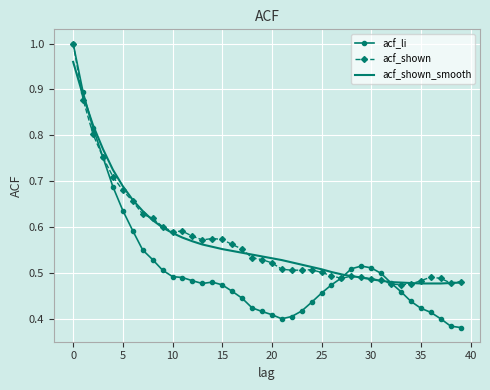

Which series has the widest spread of values?

acf_li